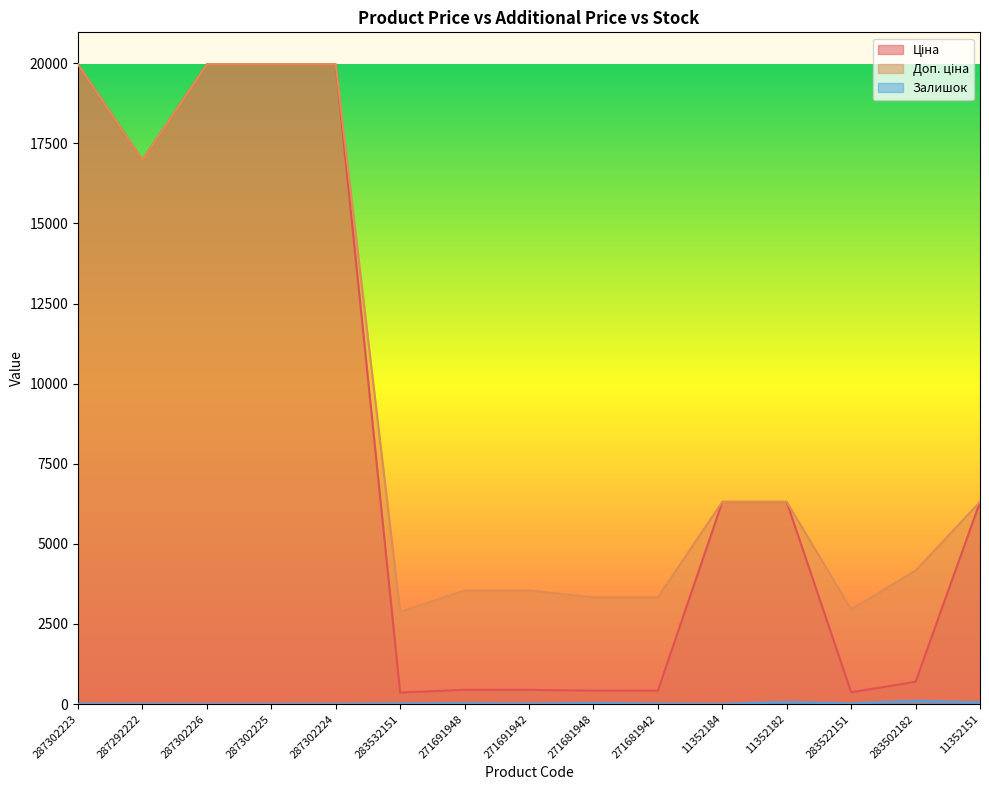

Reading left to right, transcribe all the data shown in this chart.

Ціна: 287302223=19964.2	287292222=16976.3	287302226=19964.2	287302225=19964.2	287302224=19964.2	283532151=359.9	271691948=443.1	271691942=443.1	271681948=416.6	271681942=416.6	11352184=6308.8	11352182=6308.8	283522151=369.5	283502182=694.3	11352151=6308.8
Доп. ціна: 287302223=19964.2	287292222=16976.3	287302226=19964.2	287302225=19964.2	287302224=19964.2	283532151=2878.8	271691948=3545.0	271691942=3545.0	271681948=3332.5	271681942=3332.5	11352184=6308.8	11352182=6308.8	283522151=2955.8	283502182=4165.6	11352151=6308.8
Залишок: 287302223=7.0	287292222=5.0	287302226=0.0	287302225=0.0	287302224=3.0	283532151=15.0	271691948=22.0	271691942=13.0	271681948=30.0	271681942=10.0	11352184=2.0	11352182=68.0	283522151=15.0	283502182=106.0	11352151=49.0